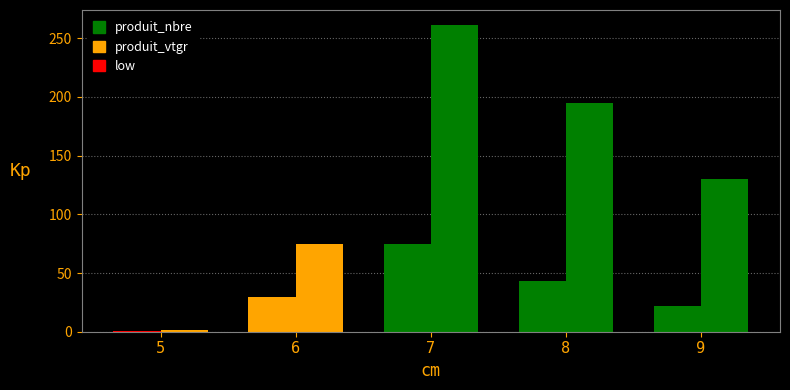

How many values in the produit_vtgr series exceed 130?

3